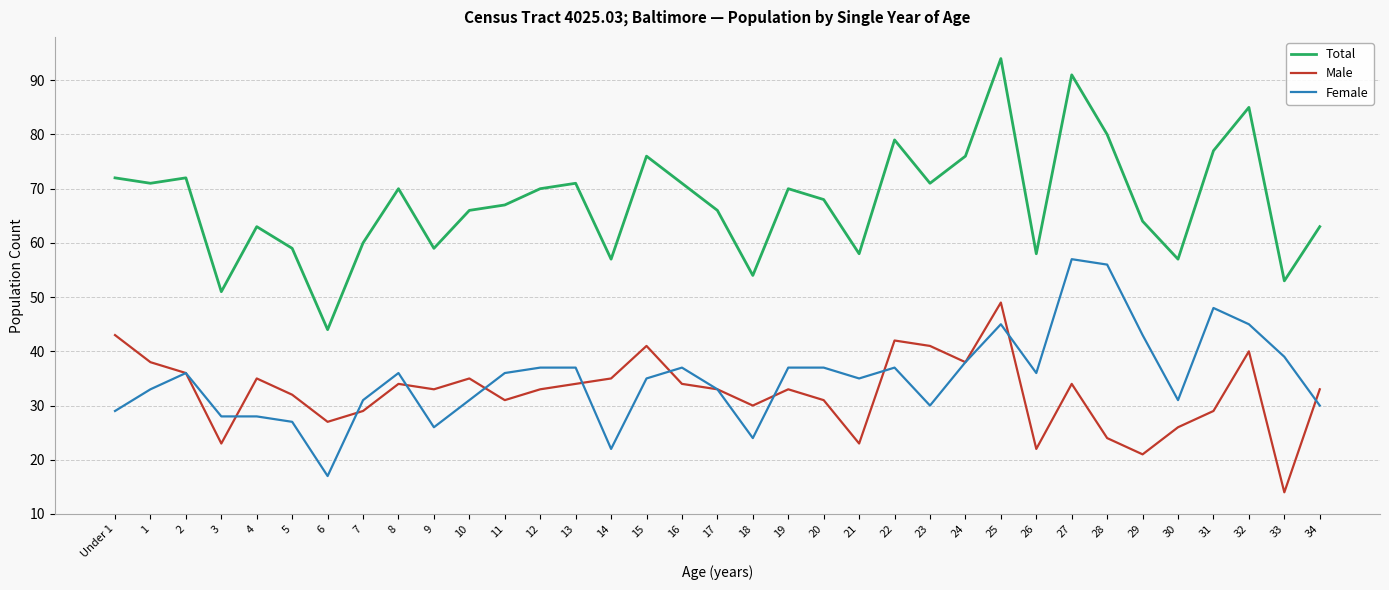

At Under 1, list the series in order from largest to smallest.

Total, Male, Female